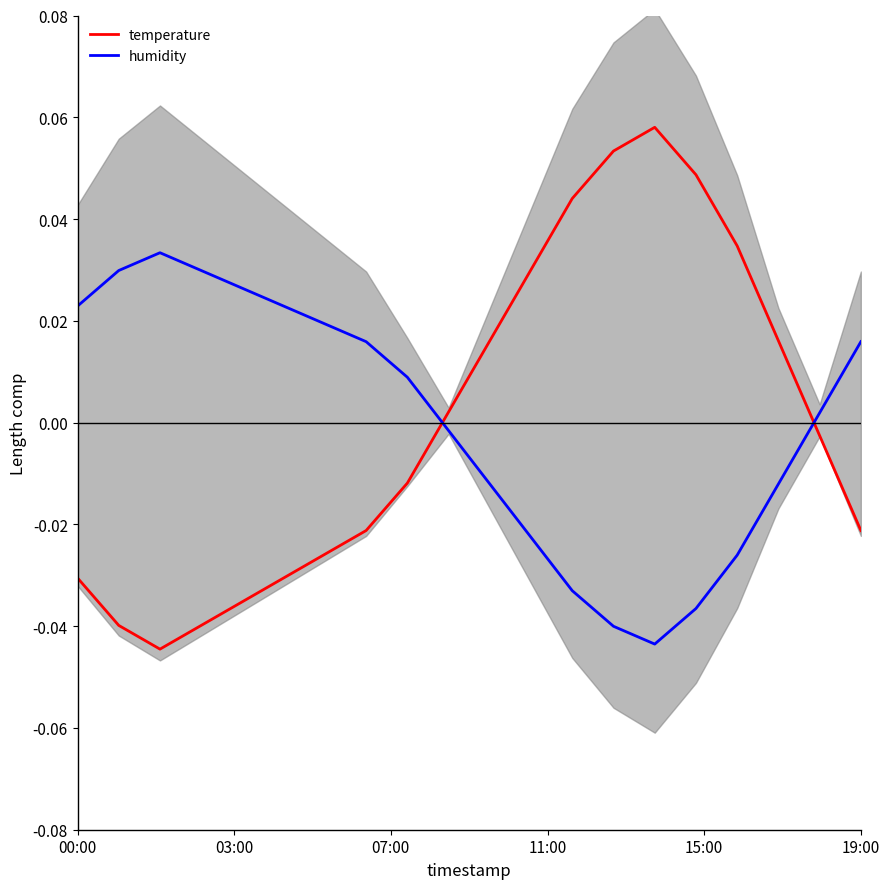

How many times do humidity and temperature cross each other?

2